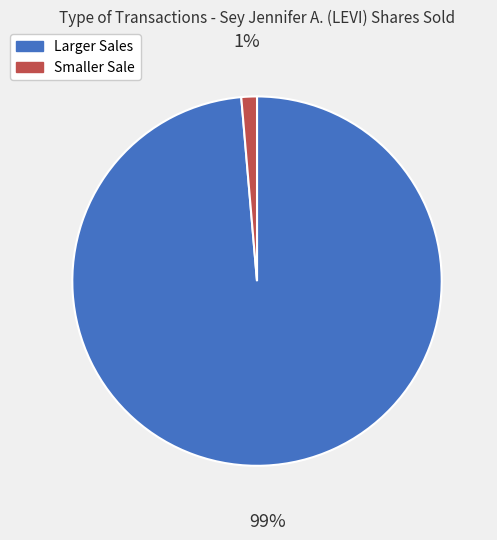

Is there any slice that represents more than half of the pie?

Yes